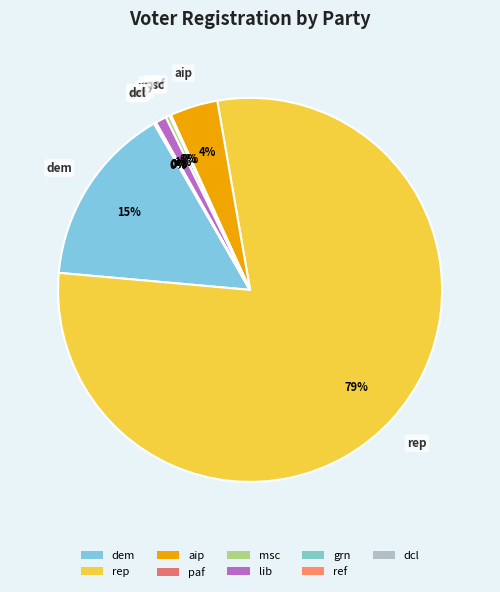

True or false: rep accounts for 93% of the total.

False